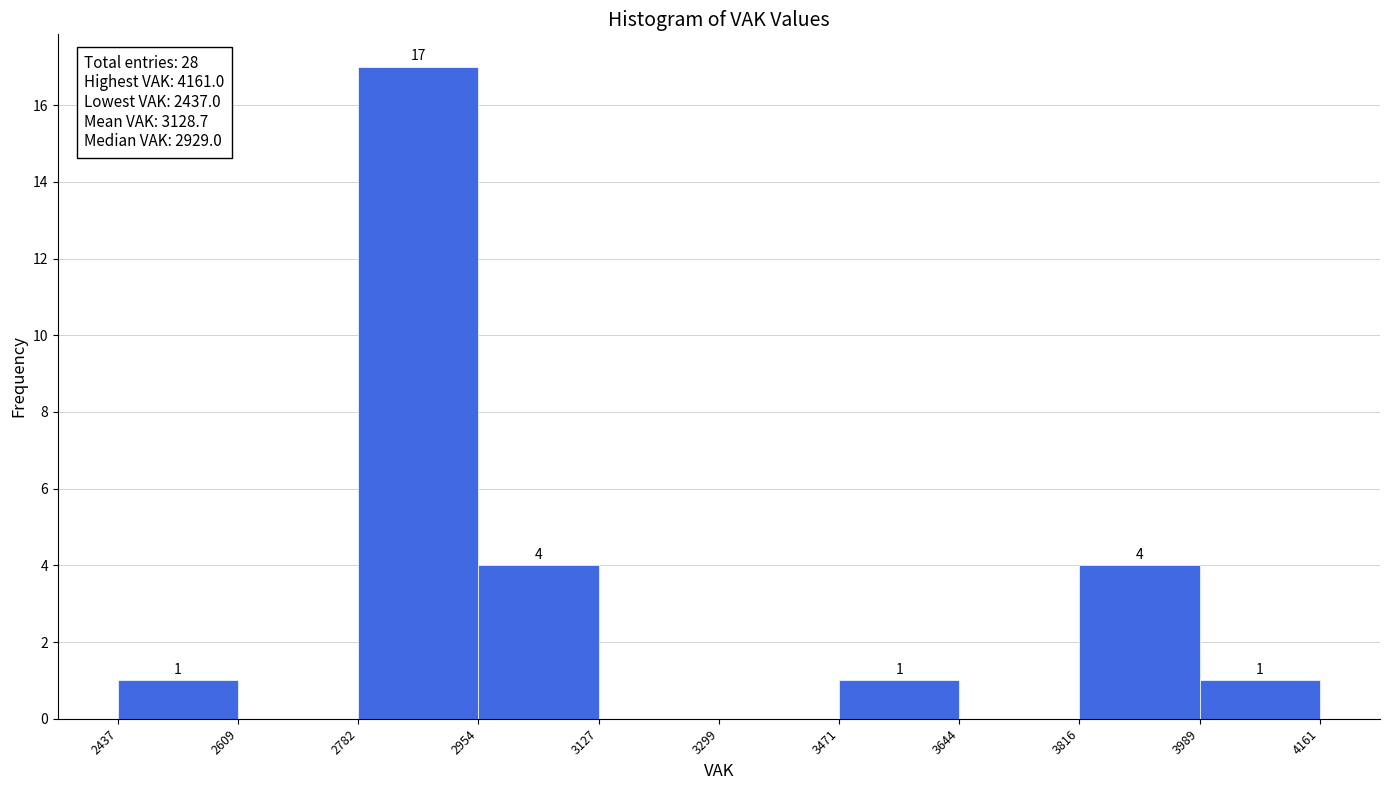

Over which range of the x-axis is the bar tallest?

2782 to 2954